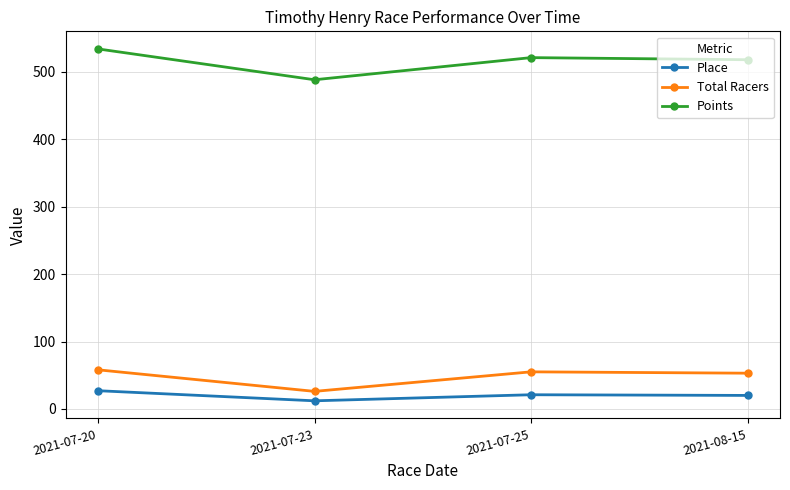

What is the approximate value of Place at 2021-07-25?

21.0